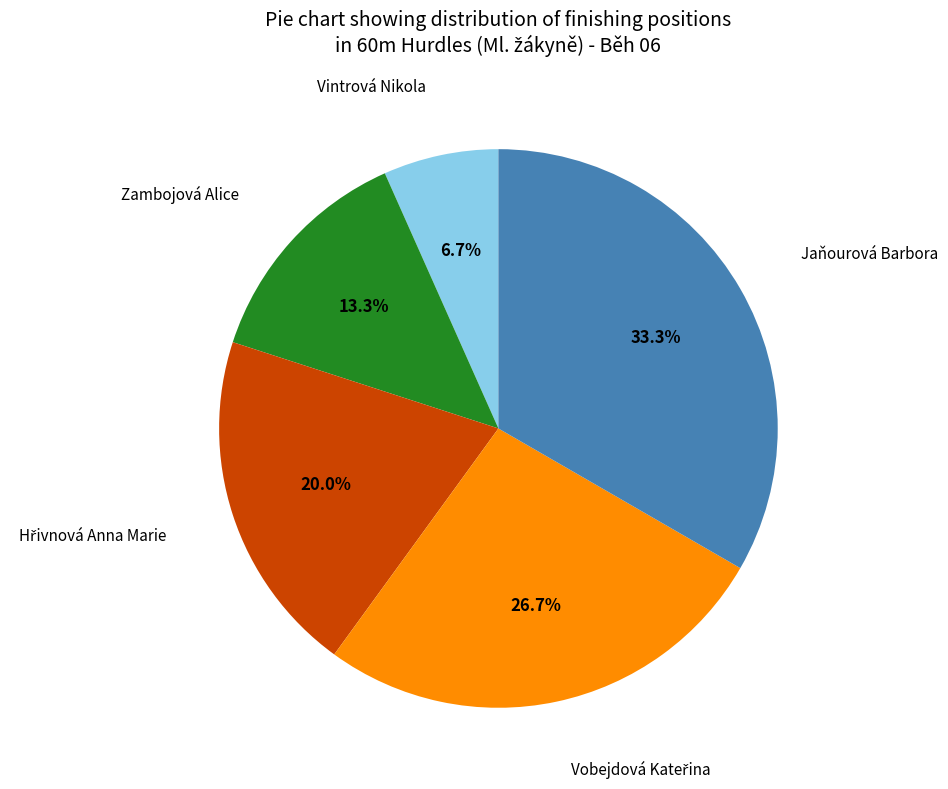

Is there a majority slice in this chart?

No